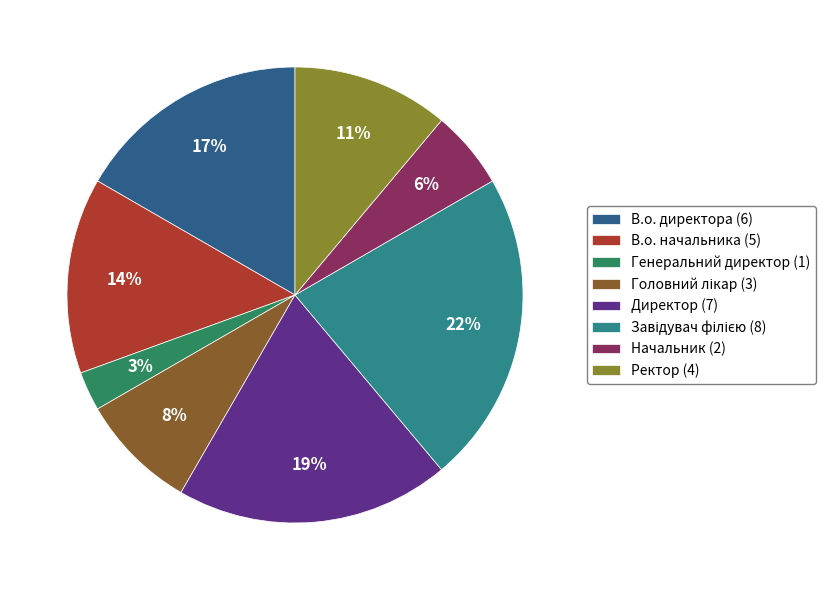

To the nearest percent, what is the difference between the largest and smallest slice percentages?

19%